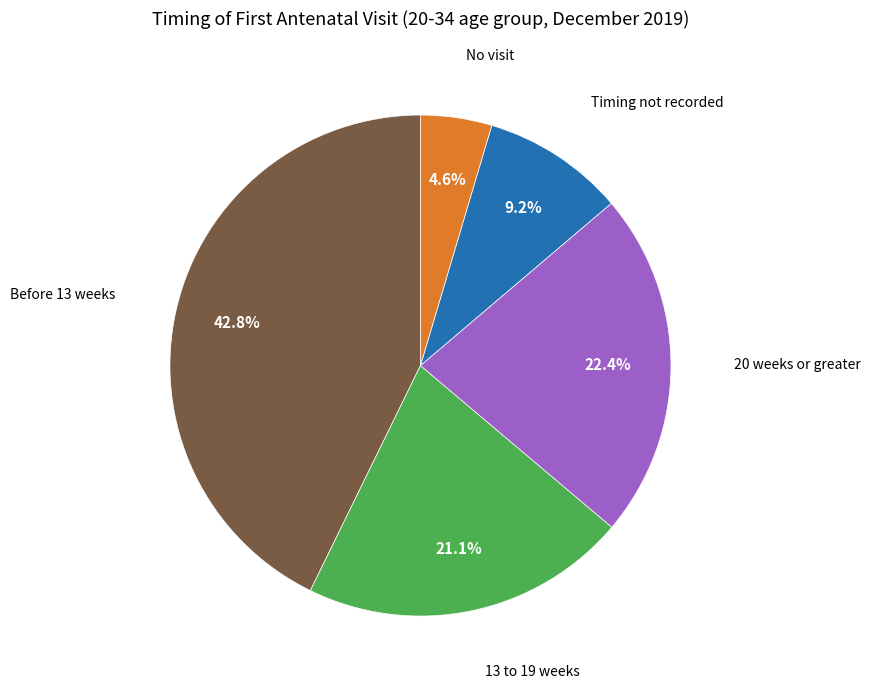

Is there any slice that represents more than half of the pie?

No